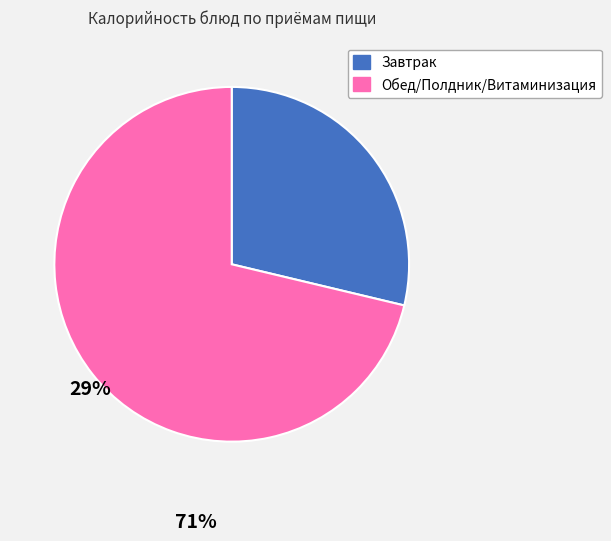

Is there a majority slice in this chart?

Yes